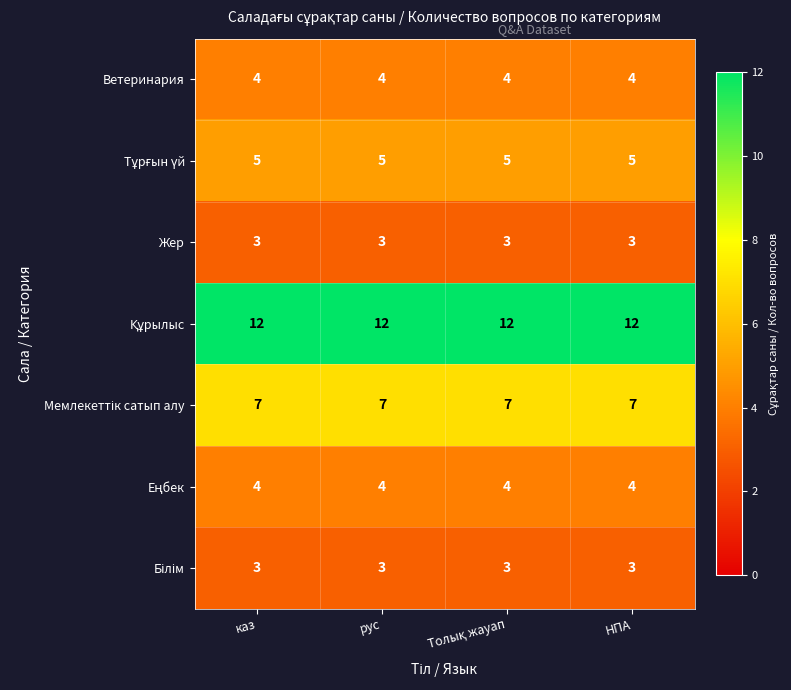

How many distinct data groups are displayed?

7